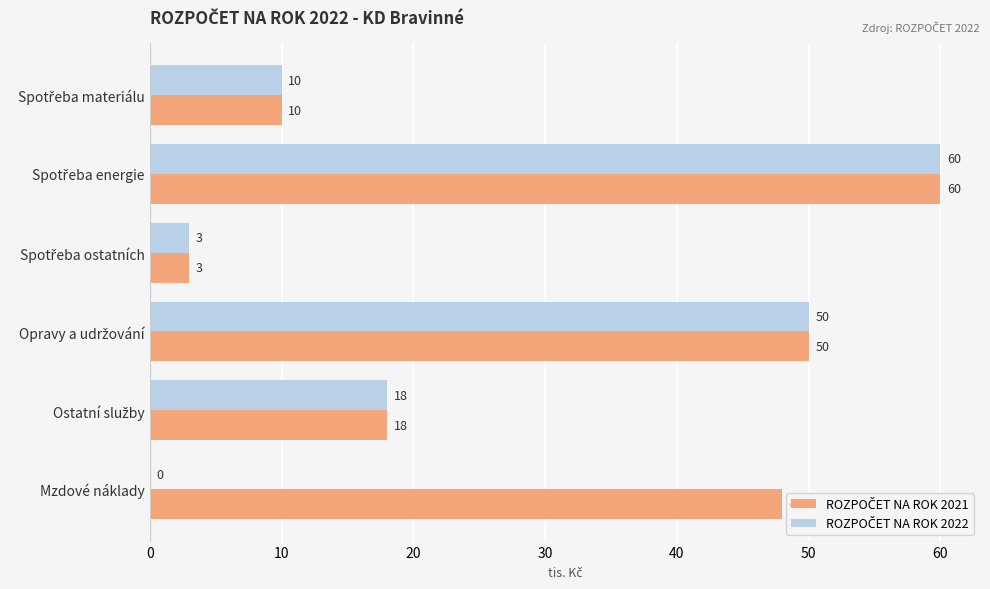

What is the average value of the ROZPOČET NA ROK 2021 series?

32